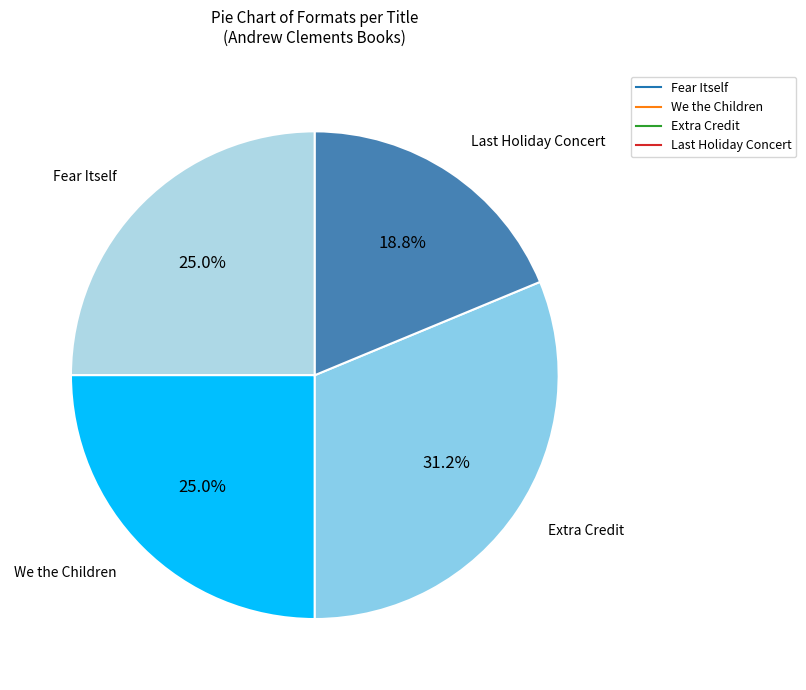

To the nearest percent, what percentage of the pie is Fear Itself?

25%